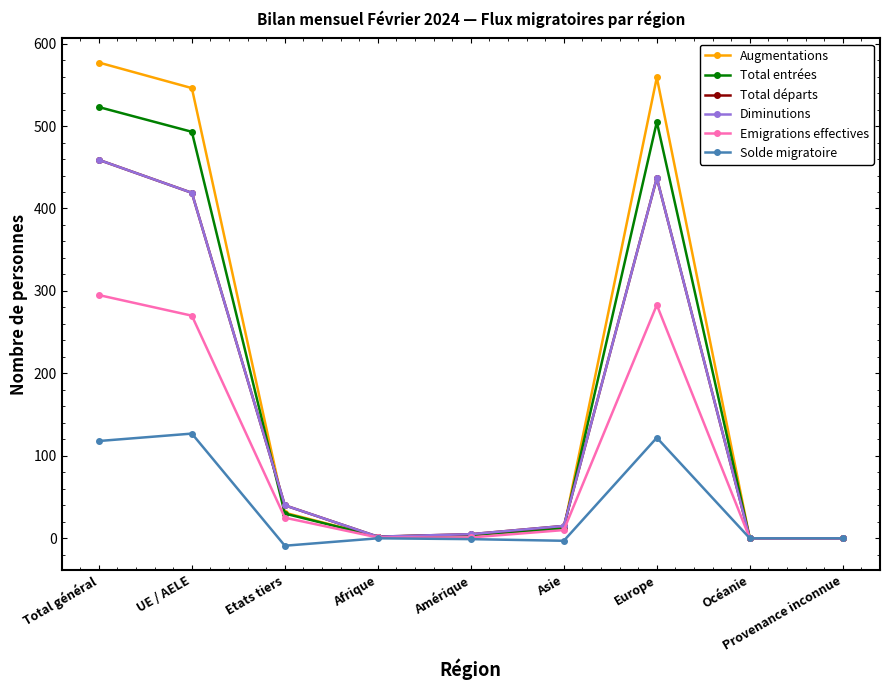

Between Etats tiers and Provenance inconnue, which series saw the biggest shift?

Total départs